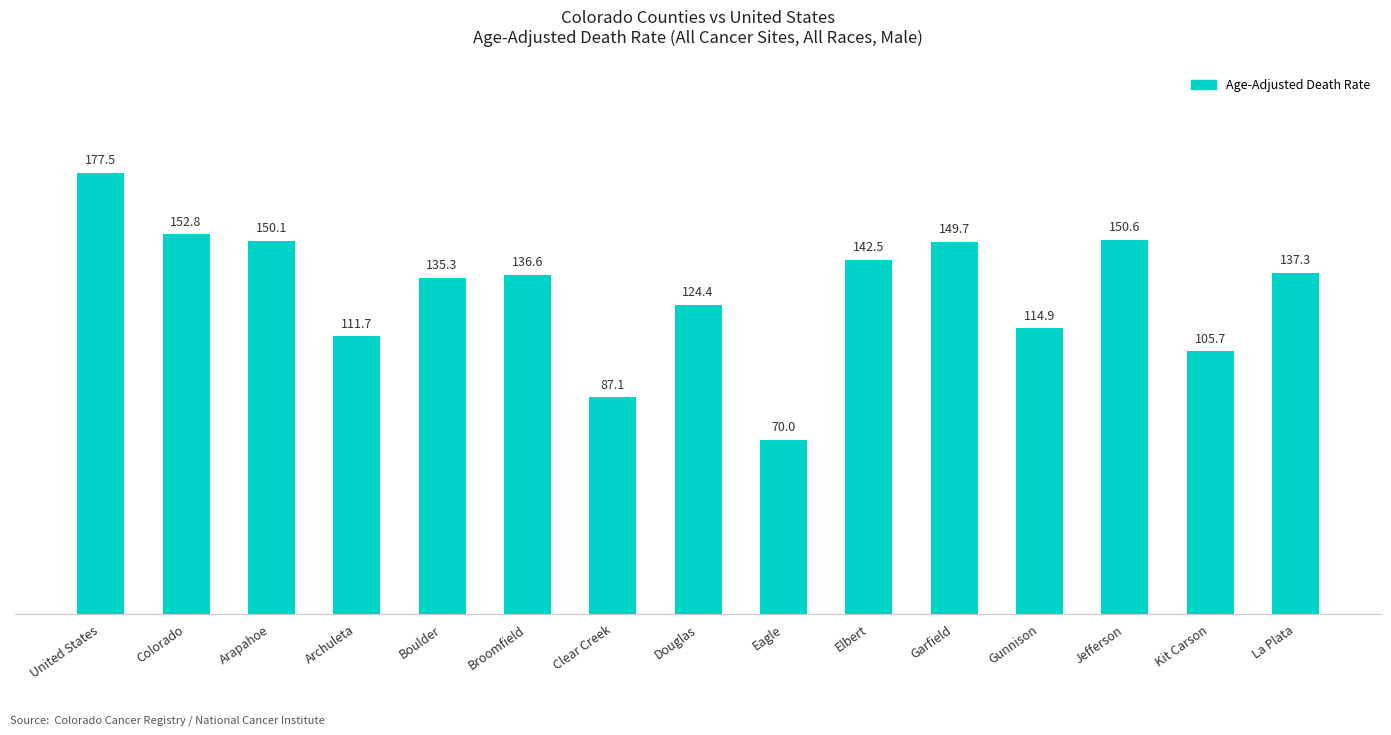

The chart shows a value of 164.3 at Kit Carson. True or false?

False